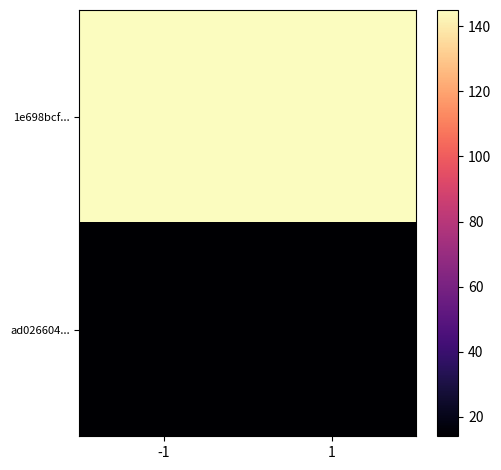

At which category does the chart reach its minimum across all series?

-1